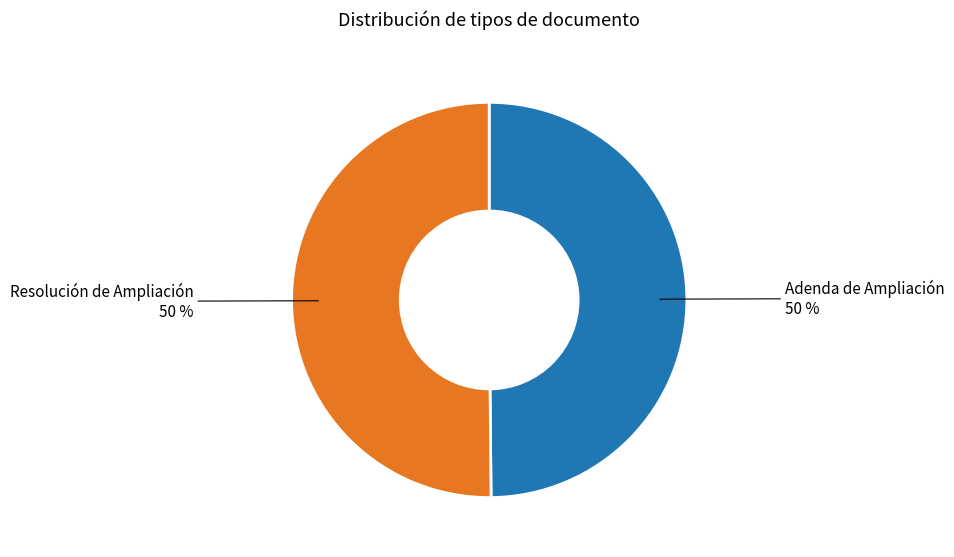

Count the number of slices in the pie.

2